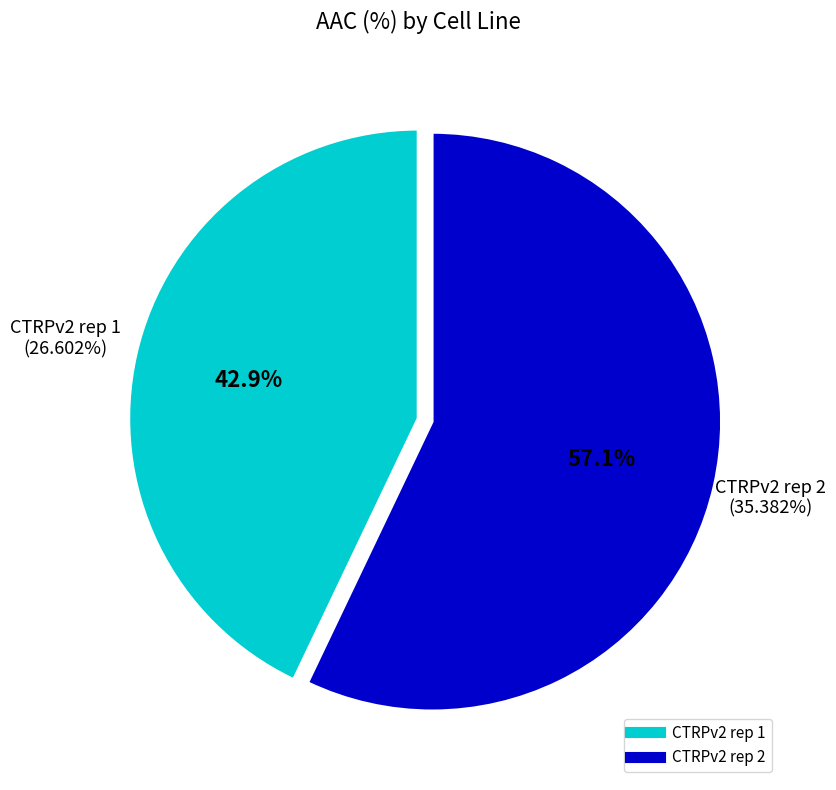

To the nearest percent, what is the difference between the CTRPv2 rep 2 and CTRPv2 rep 1 slice percentages?

14%